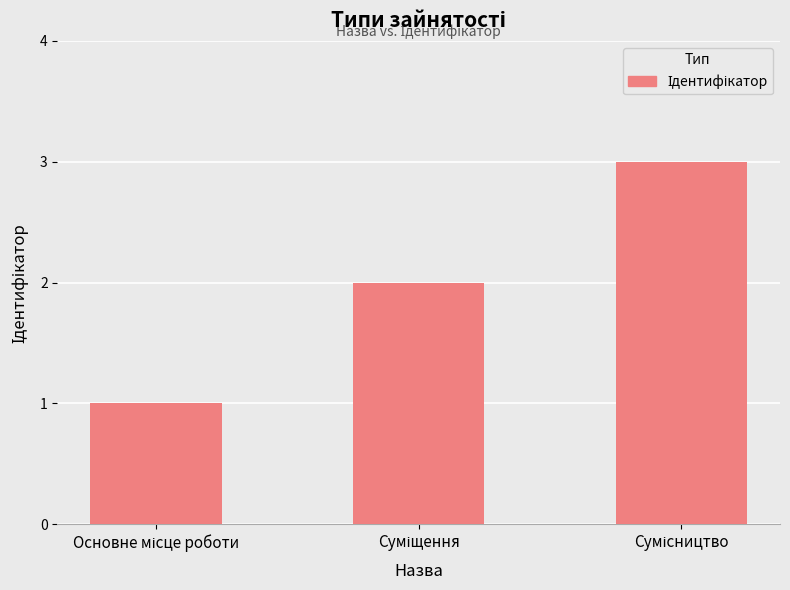

What is the greatest value displayed?

3